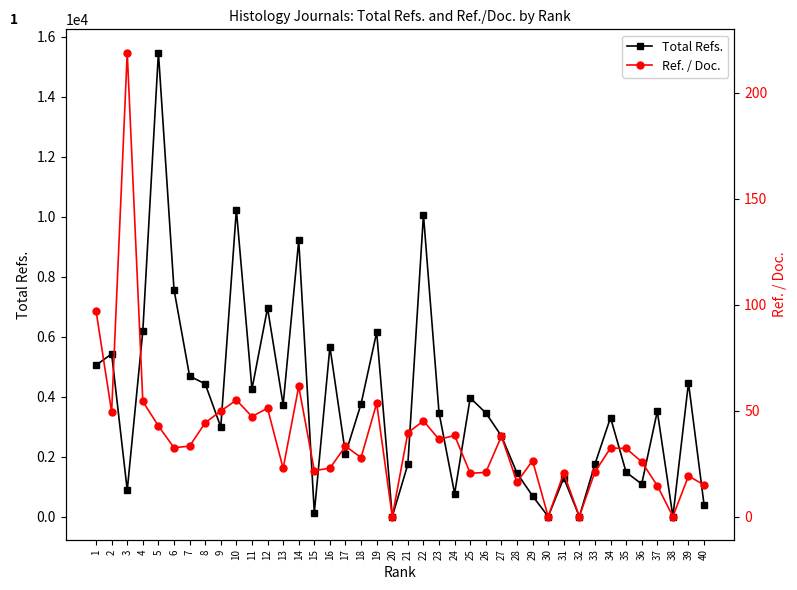

What is the difference between the highest and lowest values at 34?

3267.7